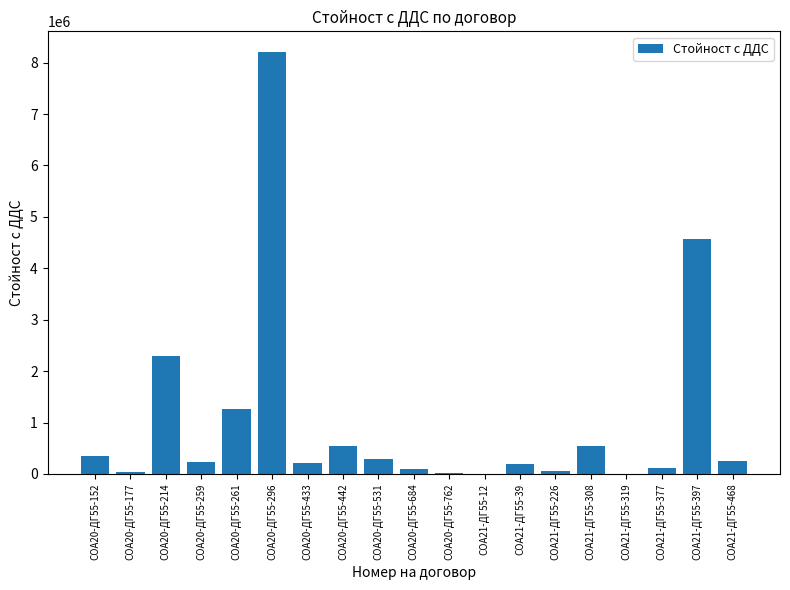

Approximately how many times larger is the value at СОА20-ДГ55-442 compared to СОА21-ДГ55-308?

1.0